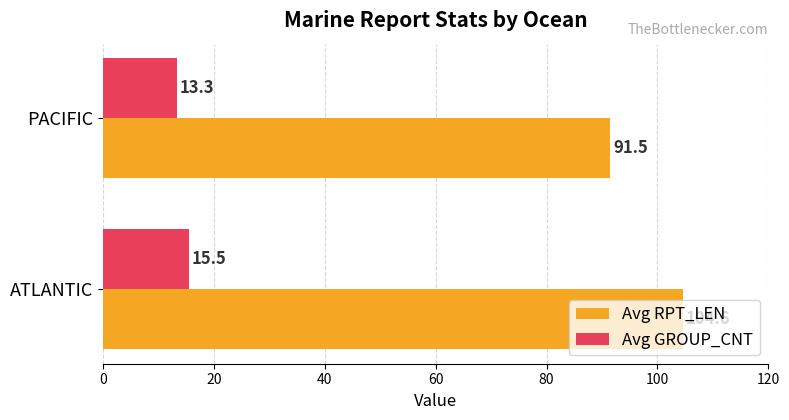

List the series in order of their peak value, lowest first.

Avg GROUP_CNT, Avg RPT_LEN